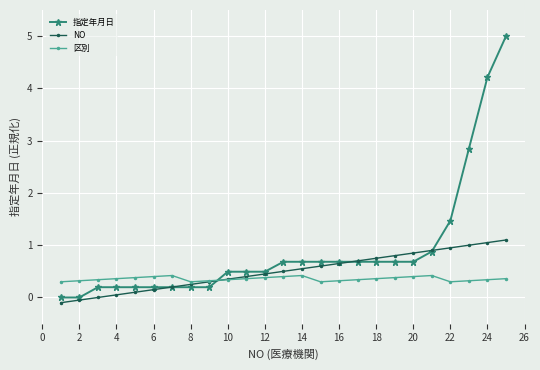

Does the chart have visible grid lines?

Yes